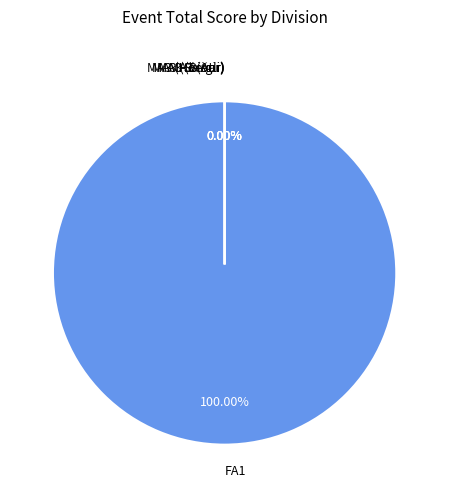

Count the number of slices in the pie.

5